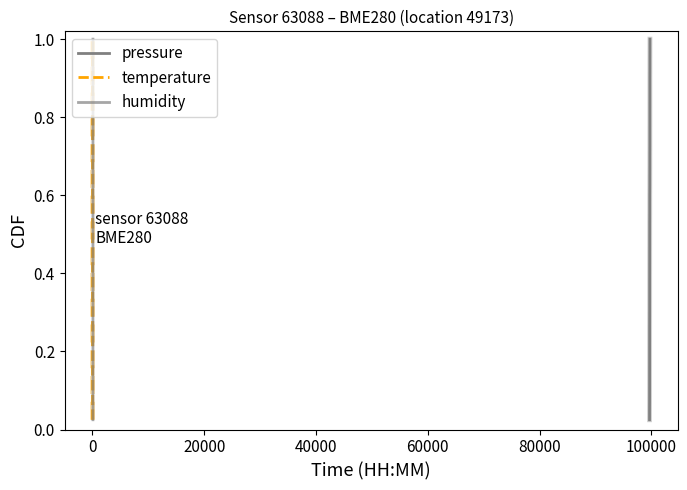

What is the sum of all humidity values?

20.5